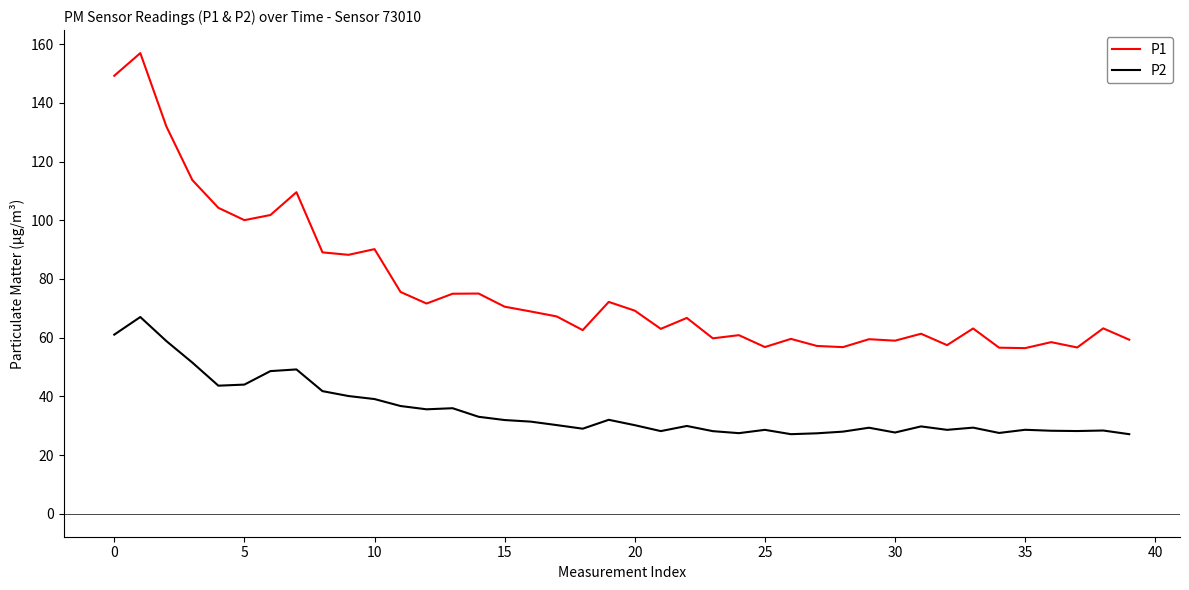

Which series has the largest total across all categories?

P1